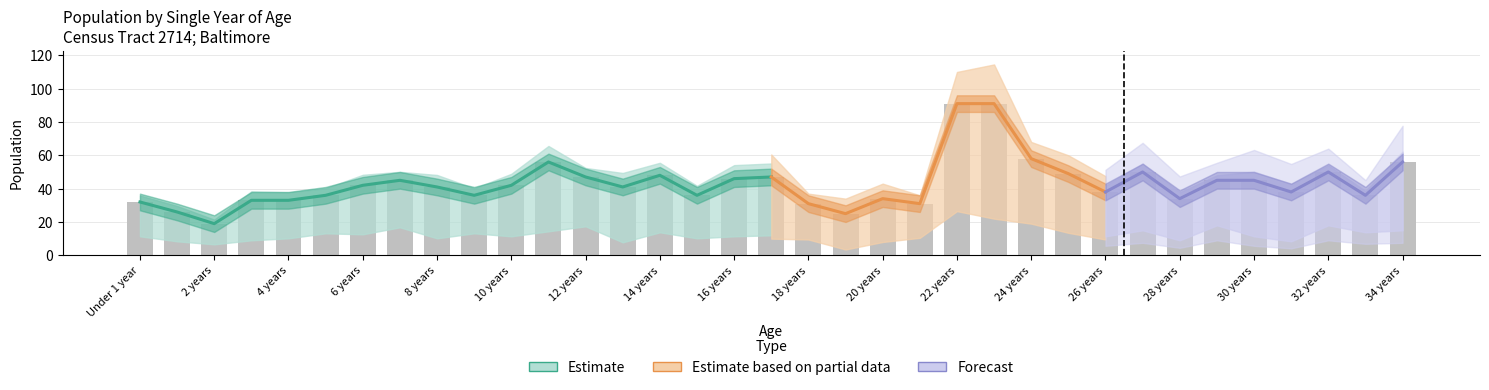

The Female series shows 4 at 1 year. True or false?

False